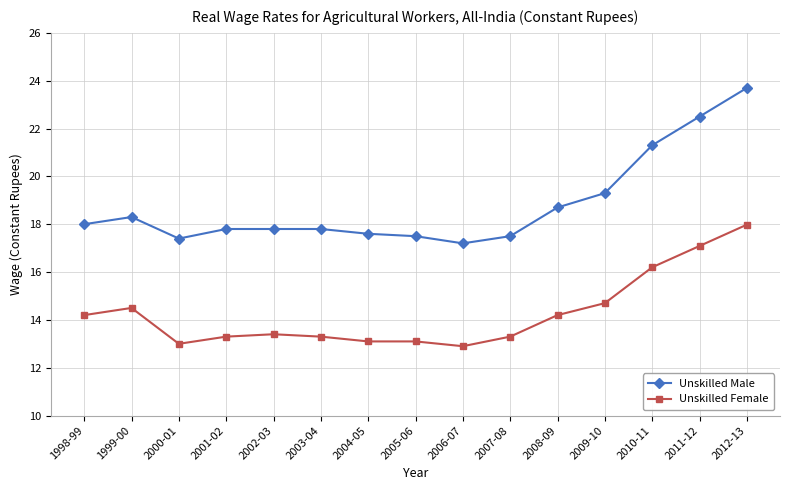

What are all the series names shown in the legend?

Unskilled Male, Unskilled Female